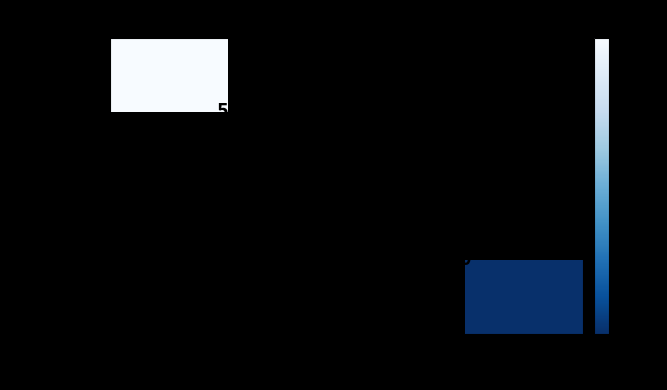

Is the value of e70ce5a3… at 1 greater than the value of afc1d59b… at -1?

No